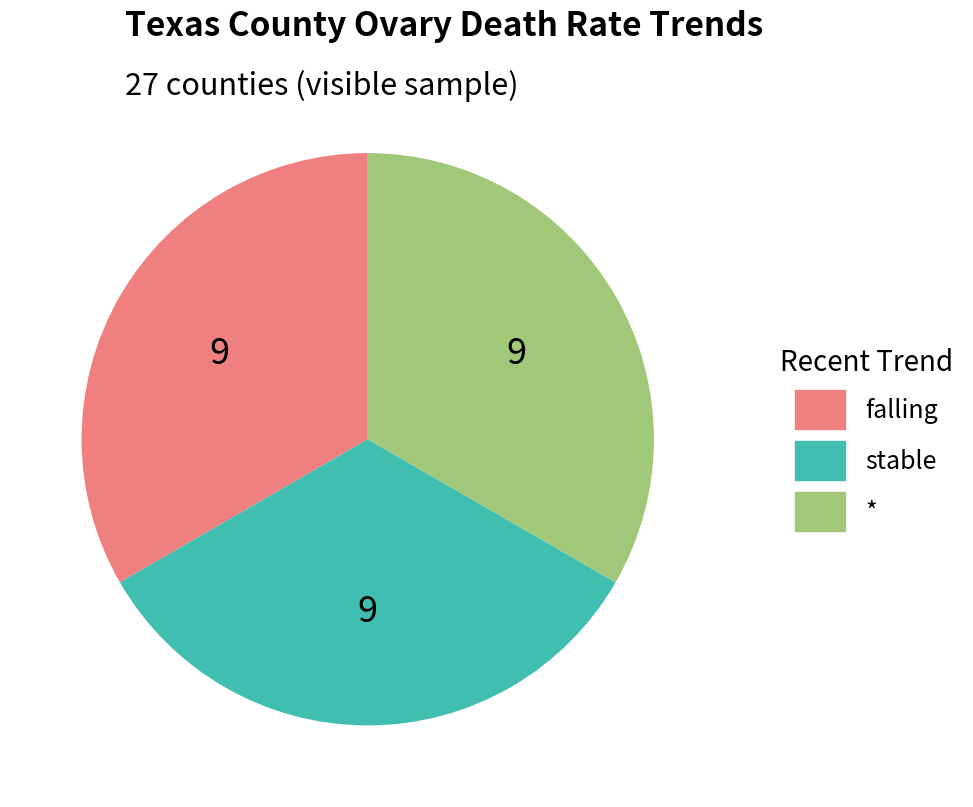

Is there a majority slice in this chart?

No